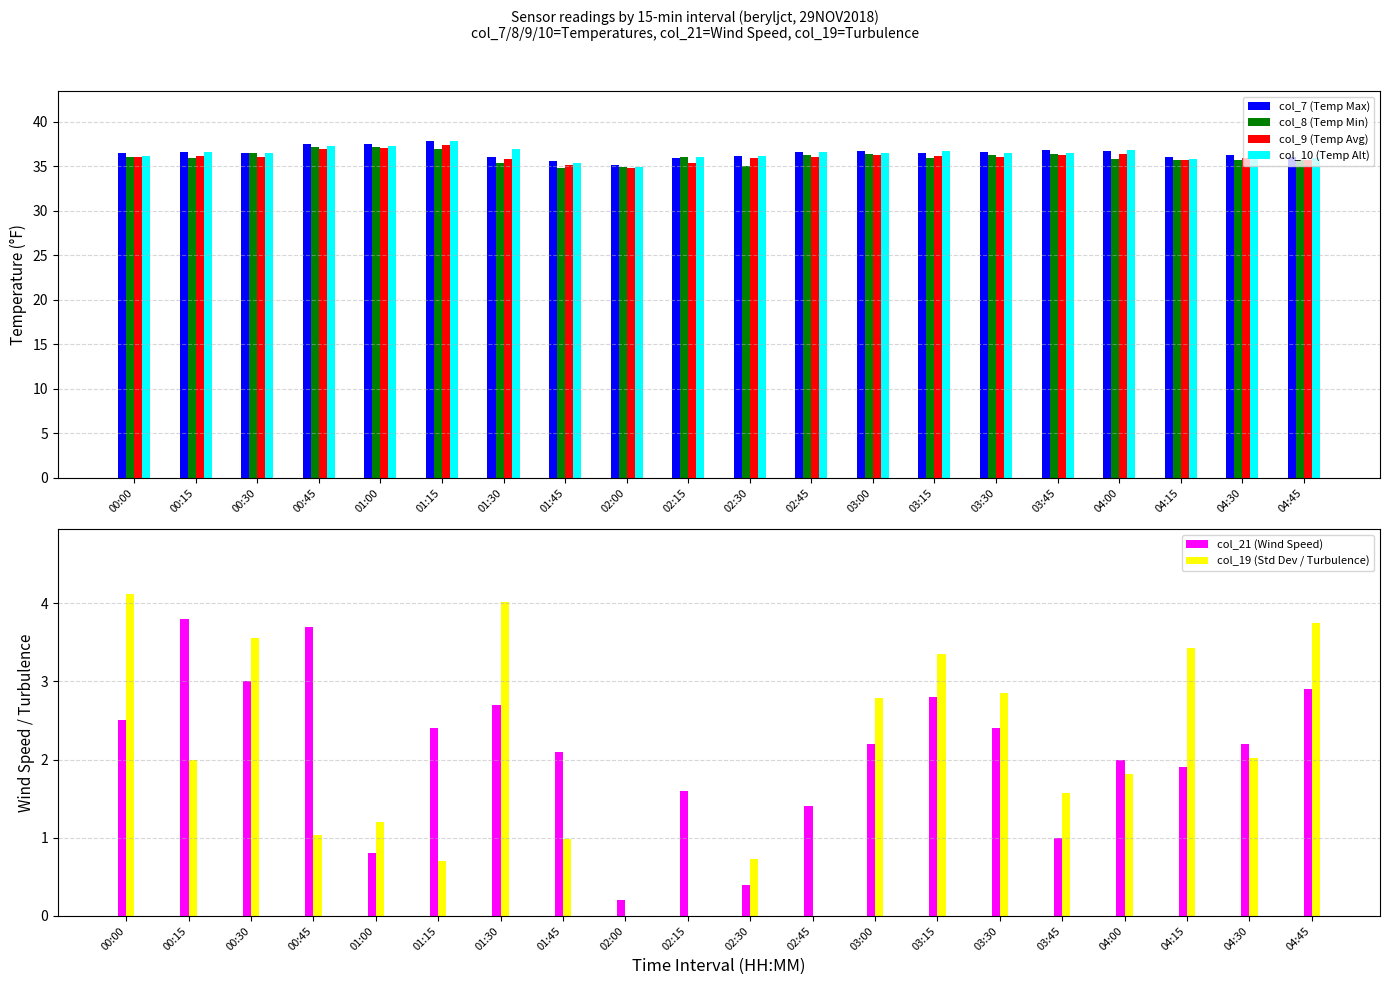

The value of col_10 (Temp Alt) at 00:15 is 8.5. True or false?

False